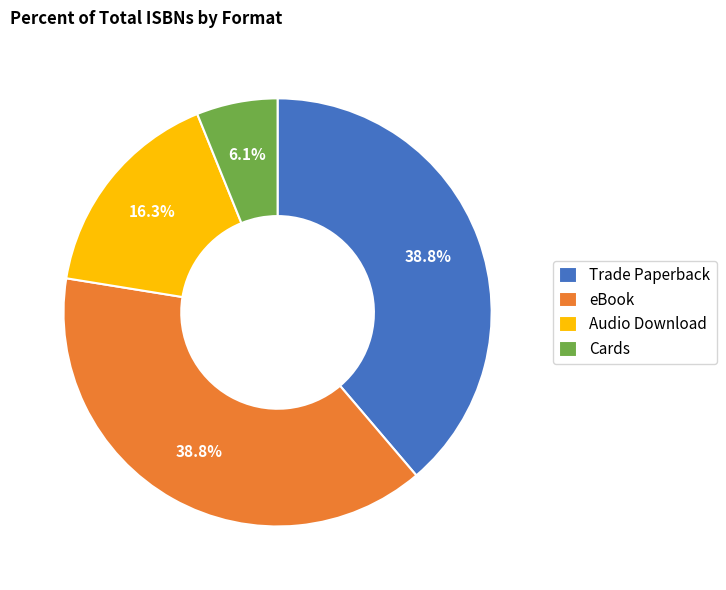

How many slices are in this pie chart?

4